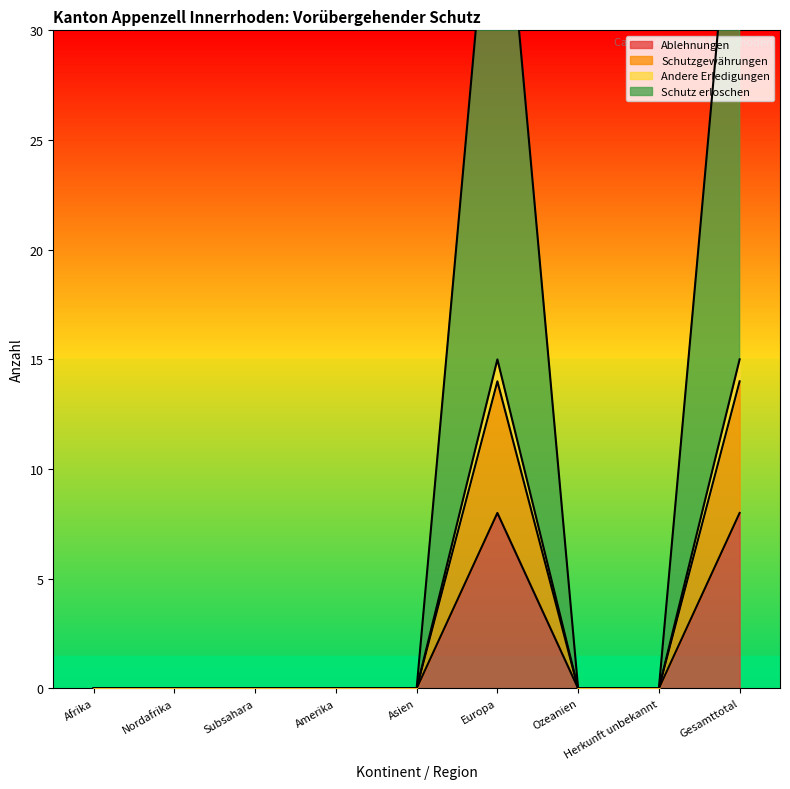

How many interior local peaks does the Schutz erloschen series have?

1